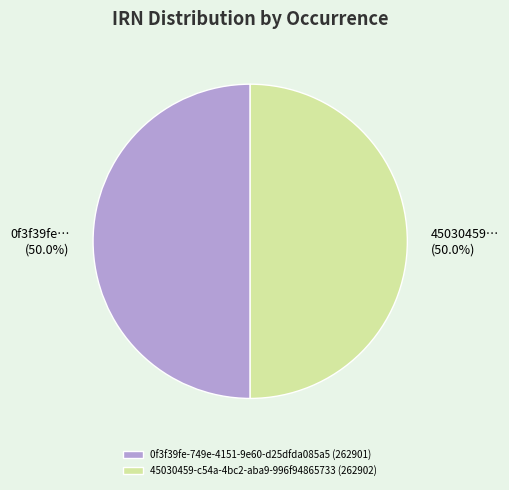

What percentage is the 45030459-c54a-4bc2-aba9-996f94865733 slice, to the nearest percent?

50%